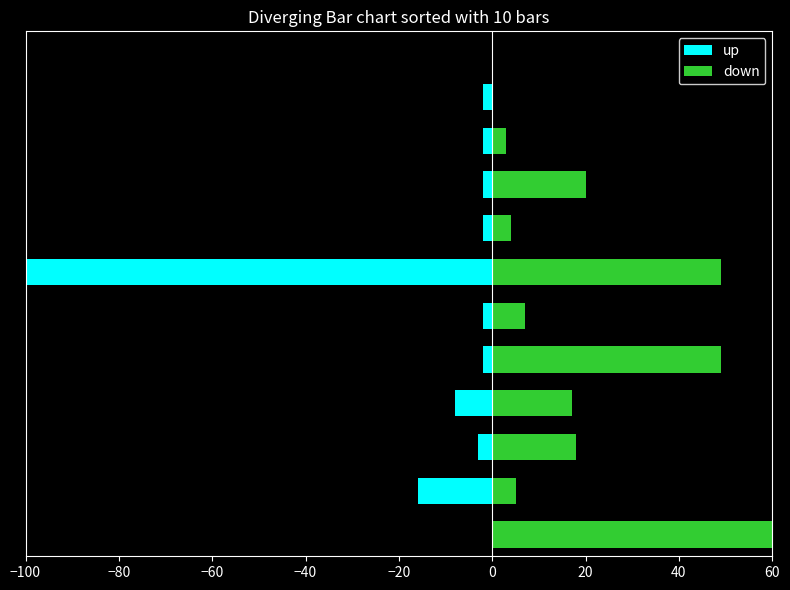

What is the value of the down bar at the 4th from the left?

49